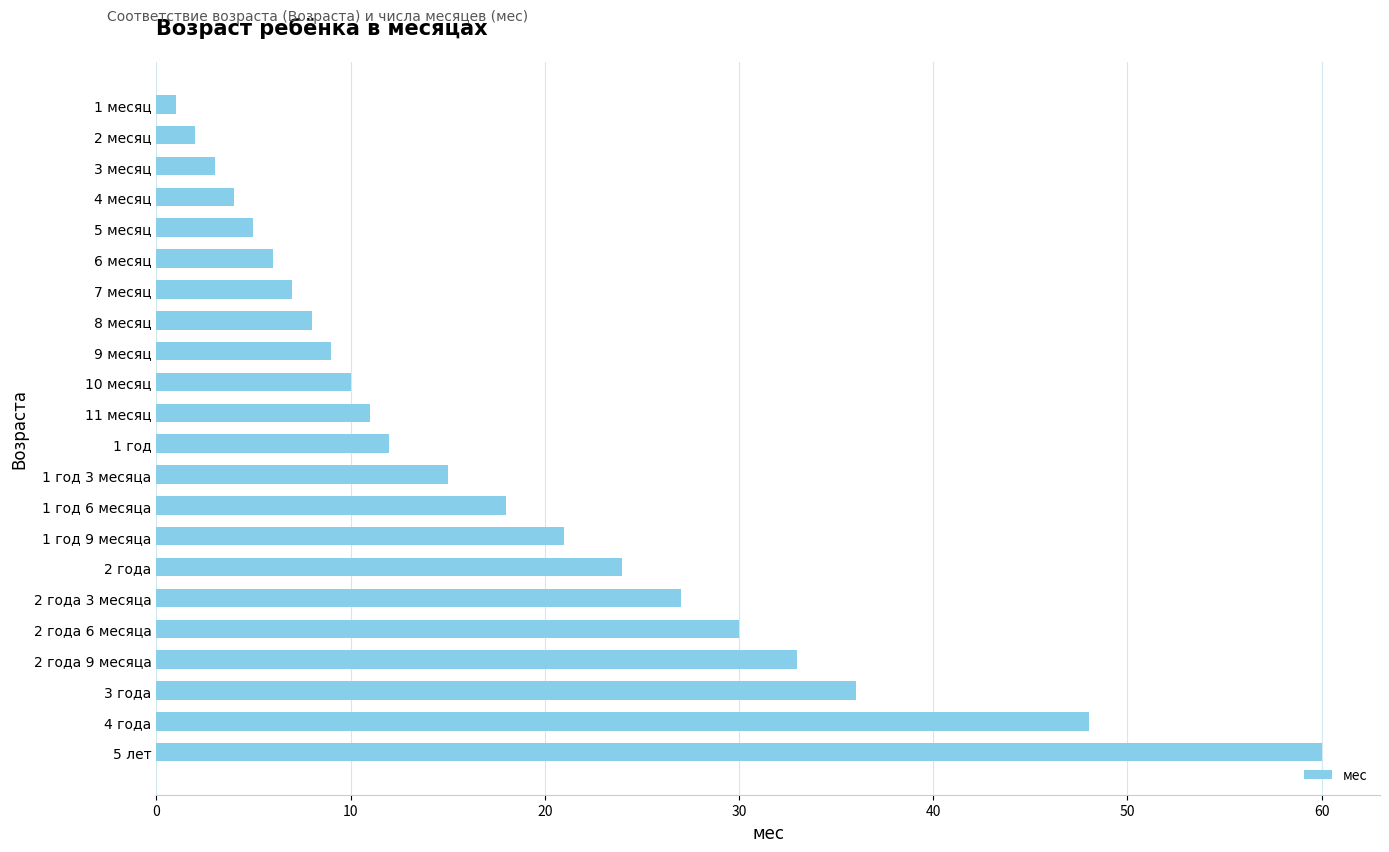

True or false: the data shows 17 at 10 месяц.

False